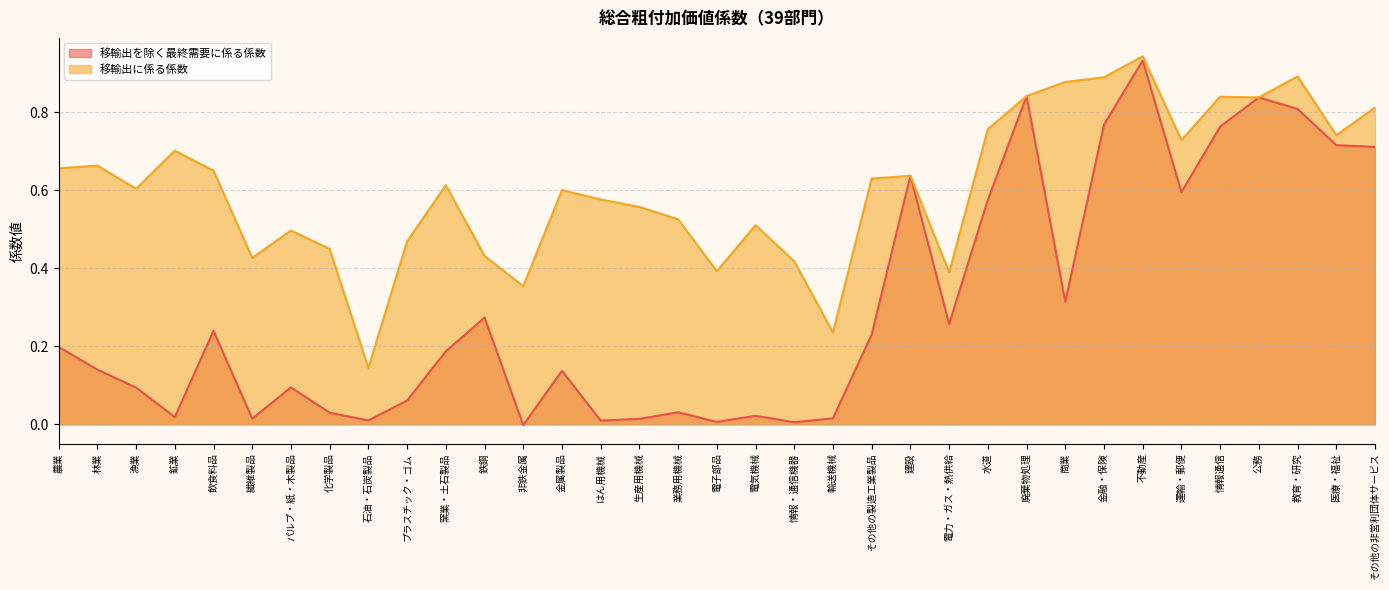

At 商業, list the series in order from smallest to largest.

移輸出を除く最終需要に係る係数, 移輸出に係る係数